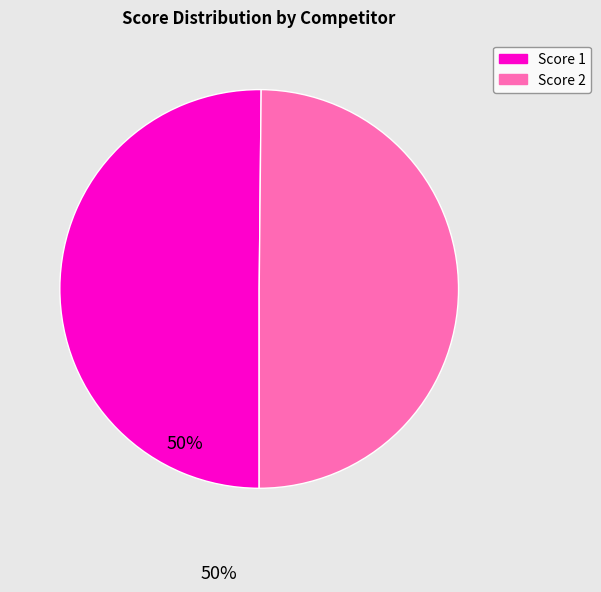

Approximately how many times larger is the value at Score 1 compared to Score 2?

1.0